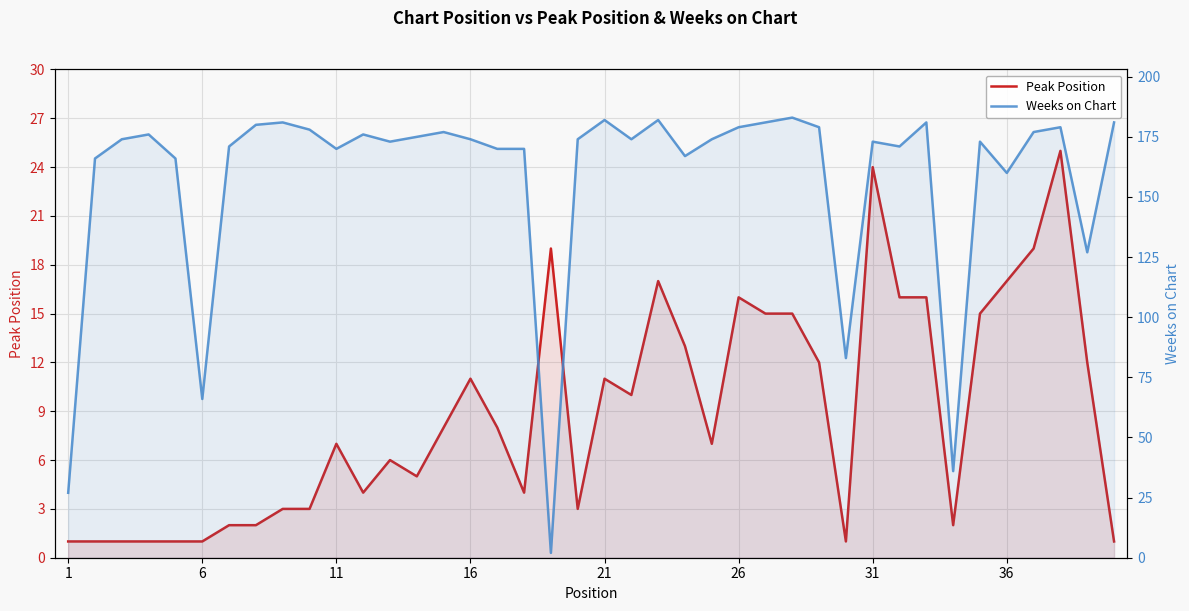

Reading right to left, extract all data points from this chart.

Peak Position: 1	12	25	19	17	15	2	16	16	24	1	12	15	15	16	7	13	17	10	11	3	19	4	8	11	8	5	6	4	7	3	3	2	2	1	1	1	1	1	1
Weeks on Chart: 181	127	179	177	160	173	36	181	171	173	83	179	183	181	179	174	167	182	174	182	174	2	170	170	174	177	175	173	176	170	178	181	180	171	66	166	176	174	166	27